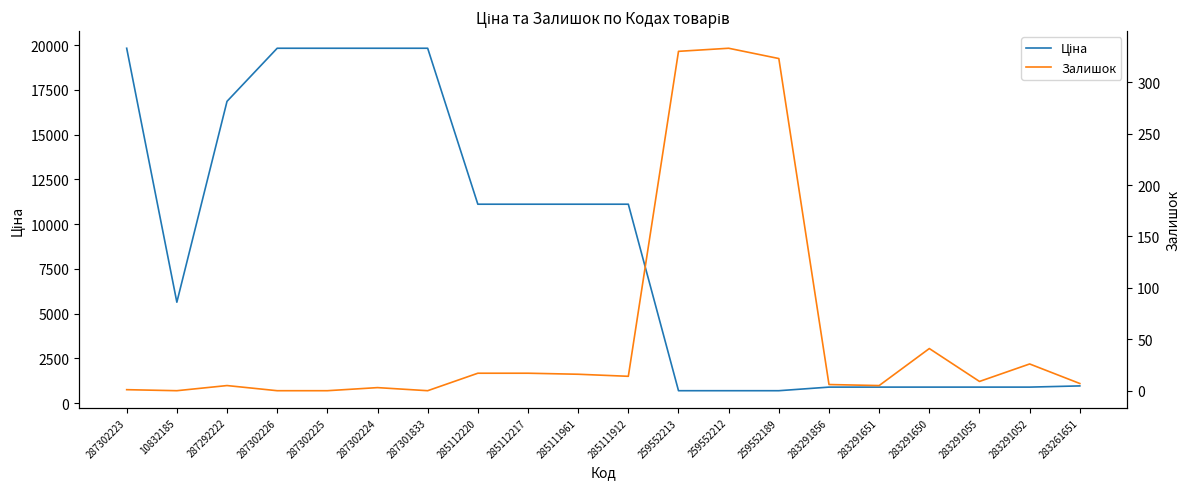

The Ціна series shows 19831.1 at 287302226. True or false?

True